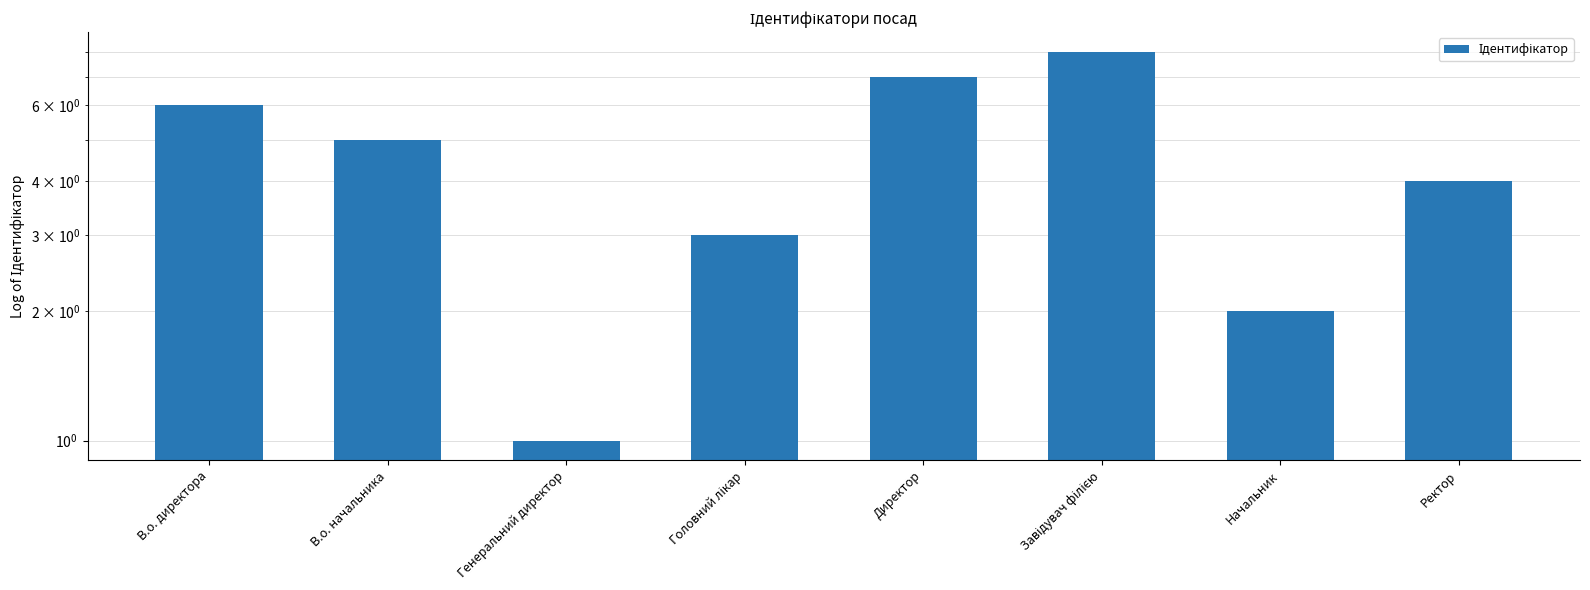

What is the value of the 7th bar from the left?

2